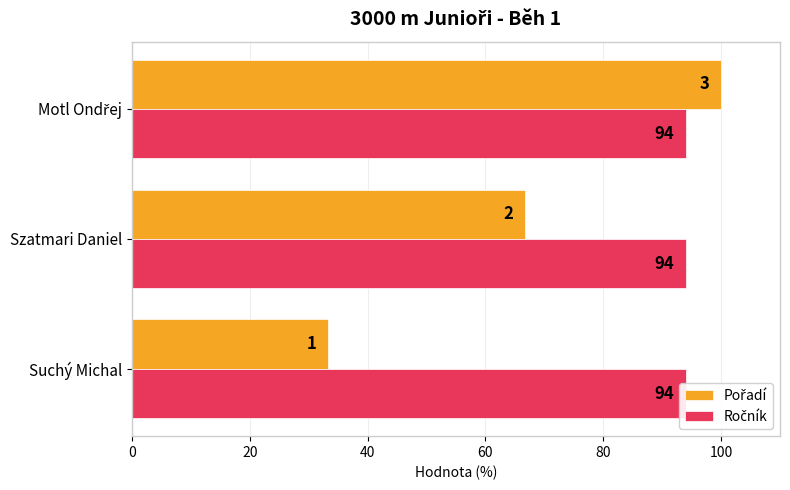

Which series has the largest range (max minus min)?

Pořadí